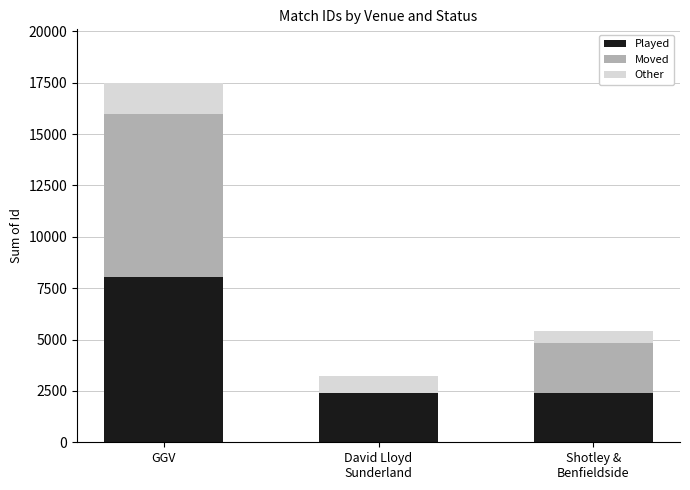

At which category is the sum across all series the highest?

GGV